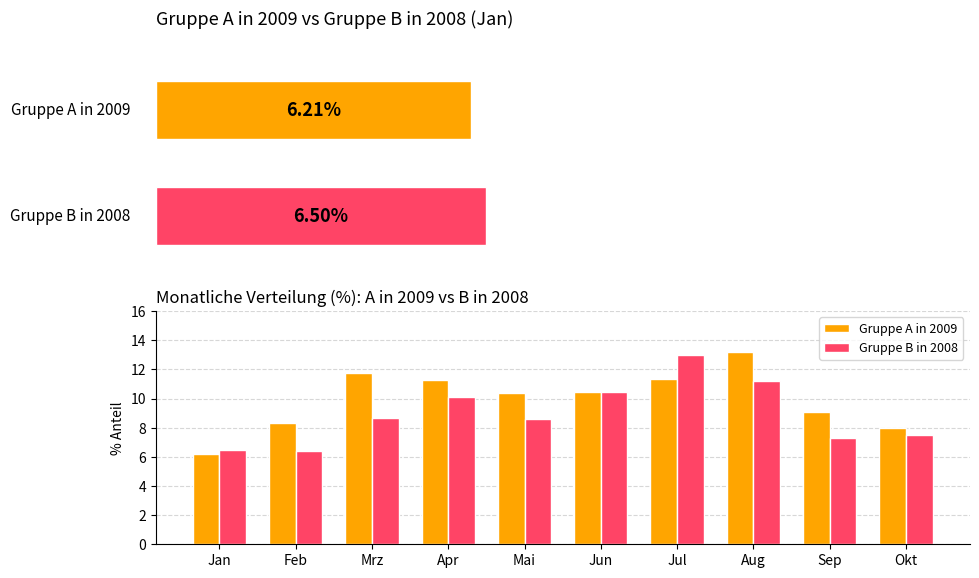

Reading left to right, list all the values displayed in this chart.

Gruppe A in 2009: 6.2	8.3	11.8	11.3	10.4	10.5	11.3	13.2	9.1	8.0
Gruppe B in 2008: 6.5	6.4	8.6	10.1	8.6	10.4	13.0	11.2	7.3	7.5